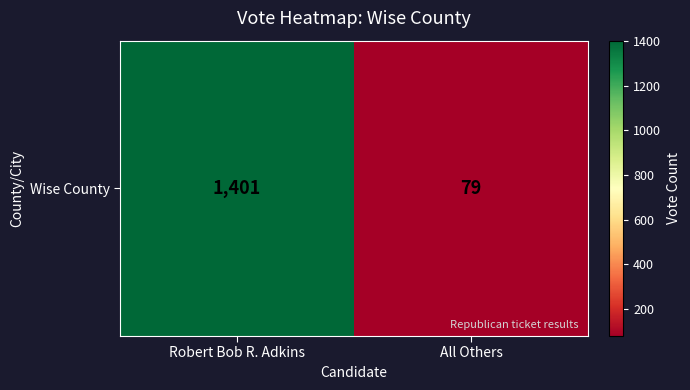

What value does the data have at Robert Bob R. Adkins?

1401